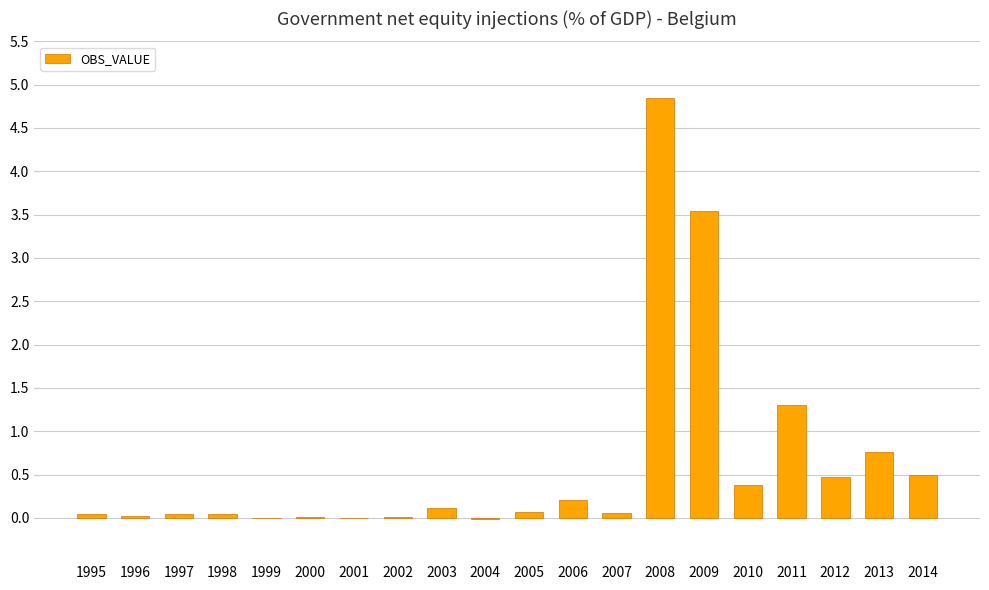

Are the bars horizontal?

No